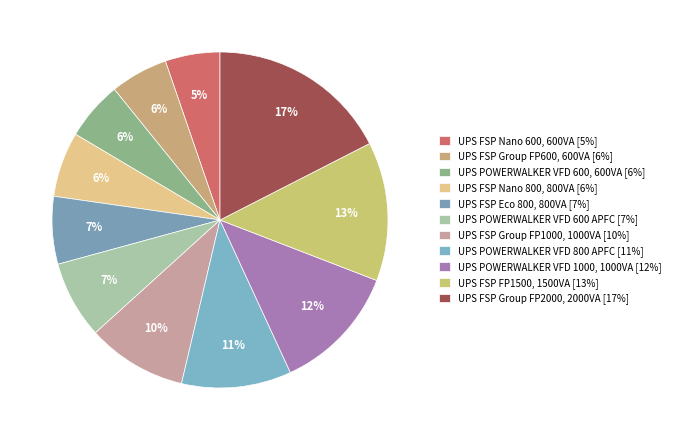

Rank the categories by value from lowest to highest.

UPS FSP Nano 600, 600VA, UPS FSP Group FP600, 600VA, UPS POWERWALKER VFD 600, 600VA, UPS FSP Nano 800, 800VA, UPS FSP Eco 800, 800VA, UPS POWERWALKER VFD 600 APFC, UPS FSP Group FP1000, 1000VA, UPS POWERWALKER VFD 800 APFC, UPS POWERWALKER VFD 1000, 1000VA, UPS FSP FP1500, 1500VA, UPS FSP Group FP2000, 2000VA